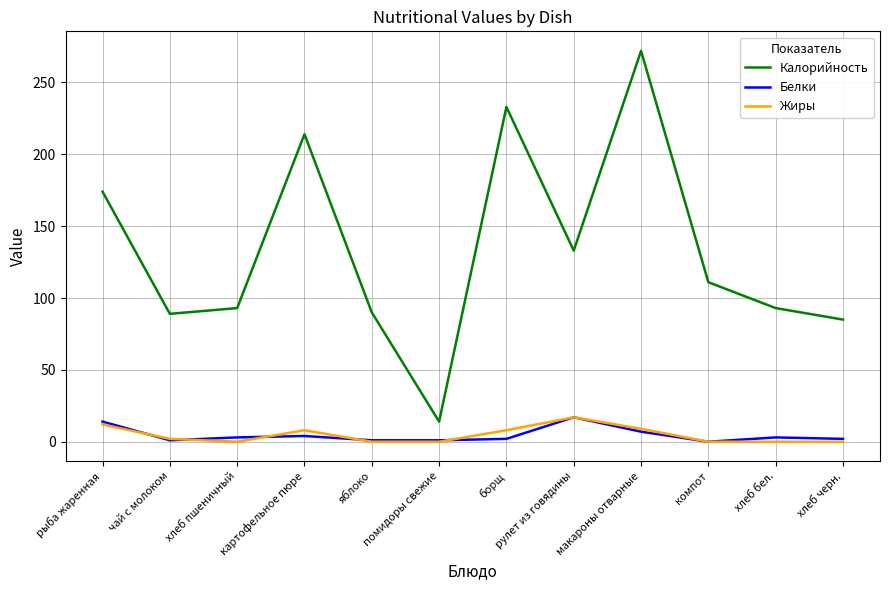

What is the spread (max minus min) of values at чай с молоком?

88